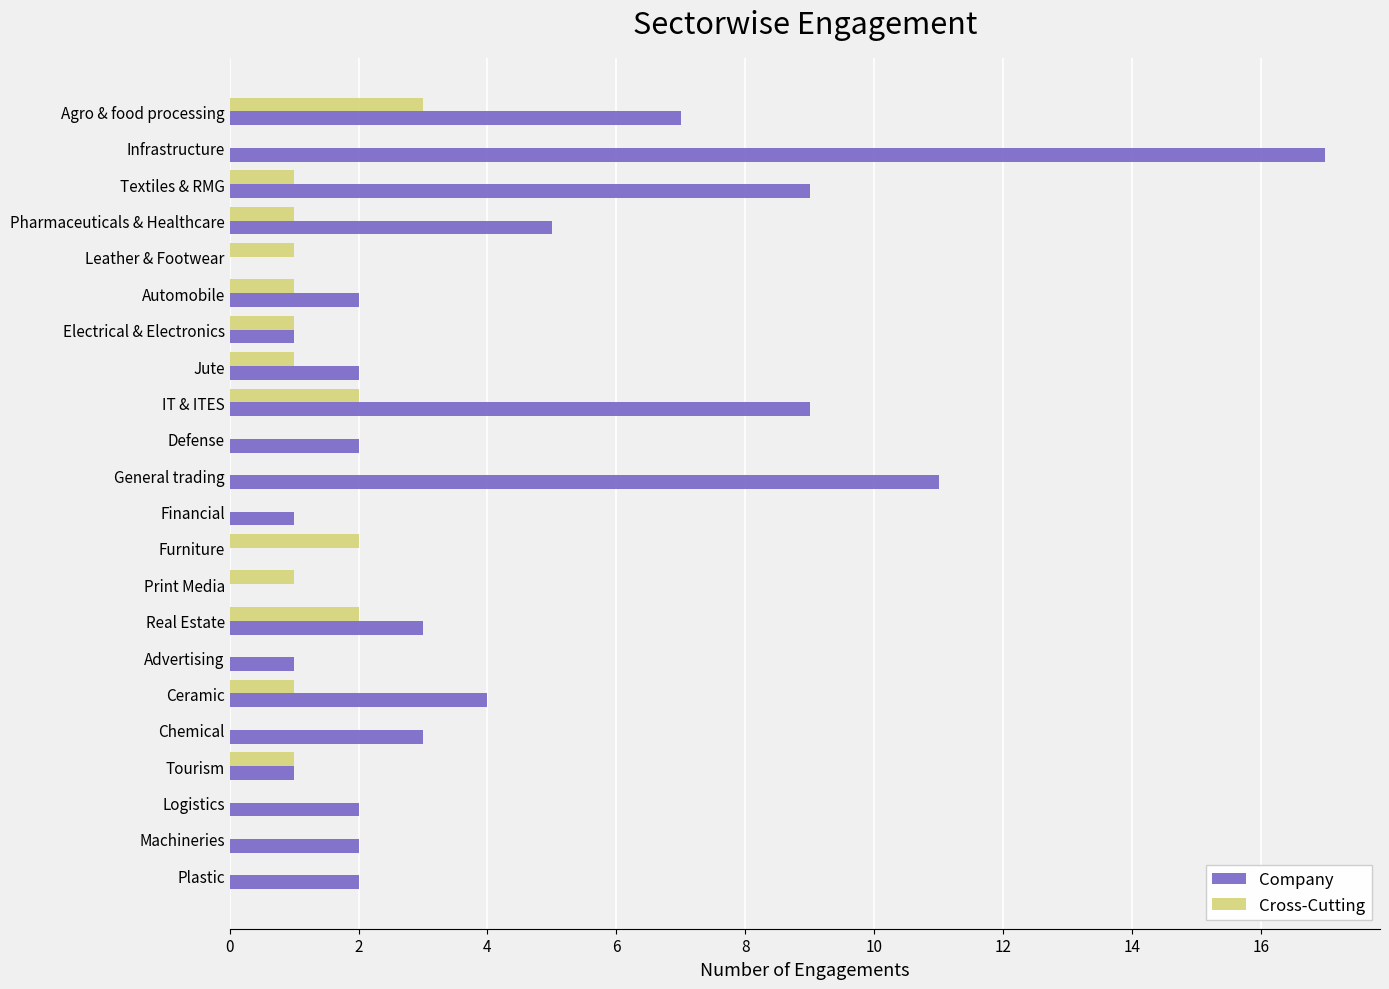

The Cross-Cutting series shows 0 at Logistics. True or false?

True